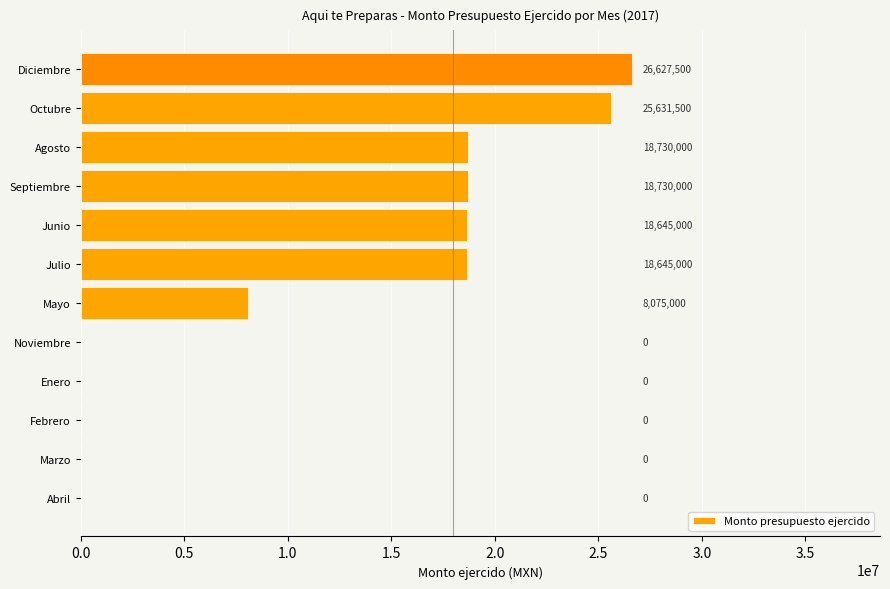

What is the sum of all values?

135084000